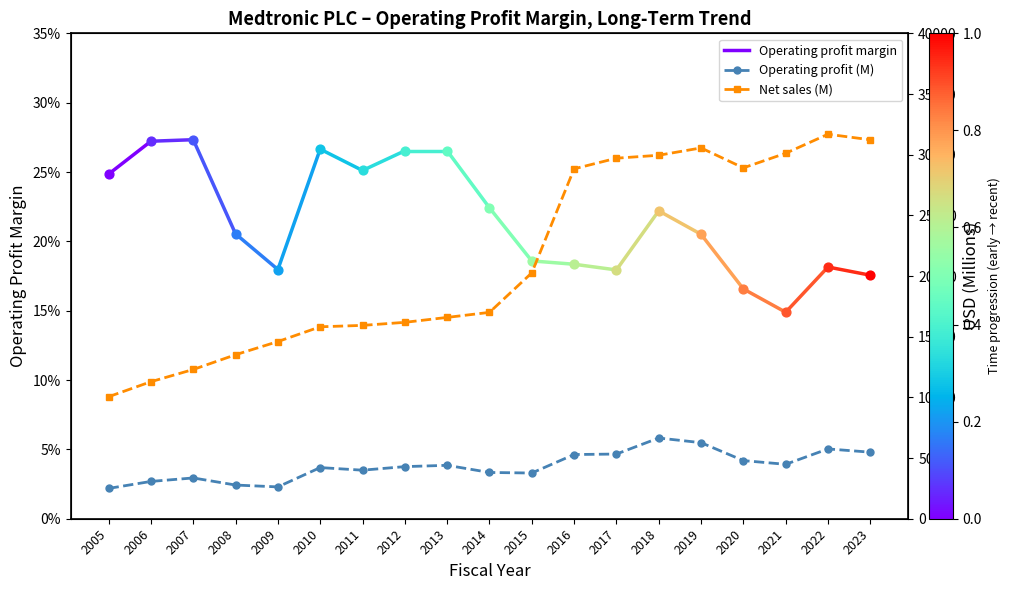

Is the value of Operating profit (M) at 2013 greater than the value of Net sales (M) at 2017?

No